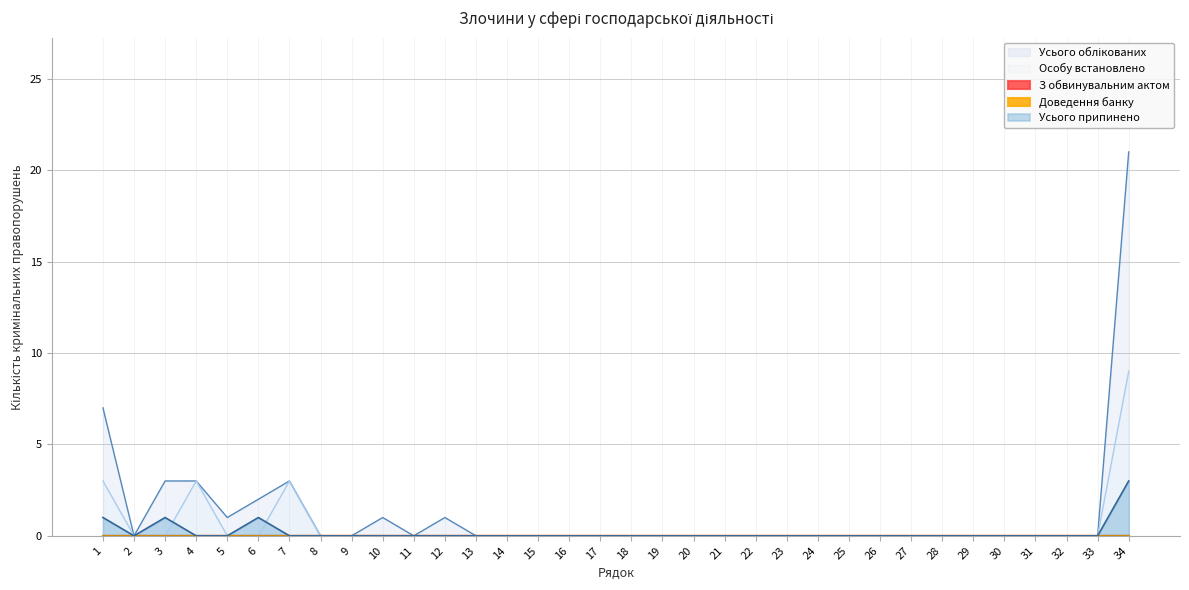

True or false: Усього облікованих has a value of 3 at 7.

True